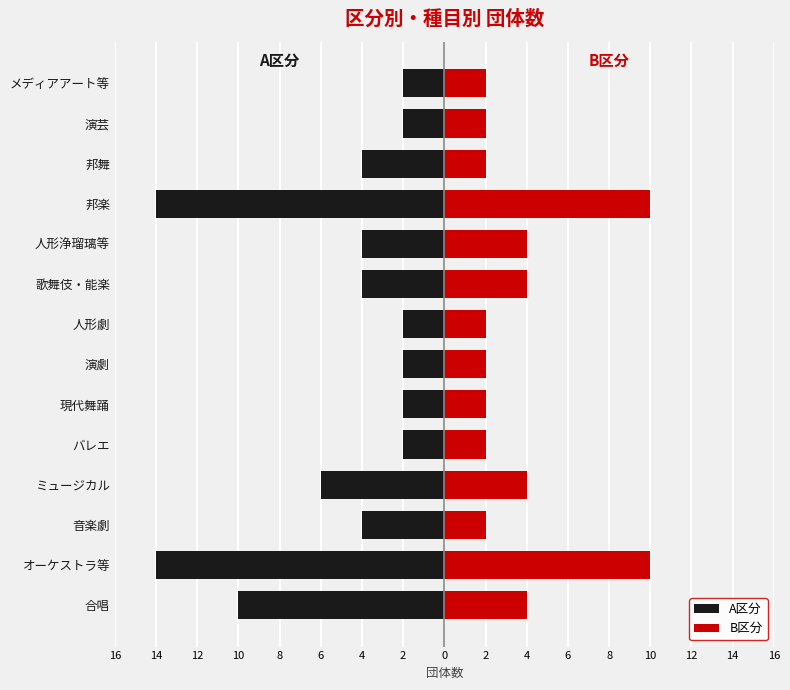

Which series has the widest spread of values?

A区分